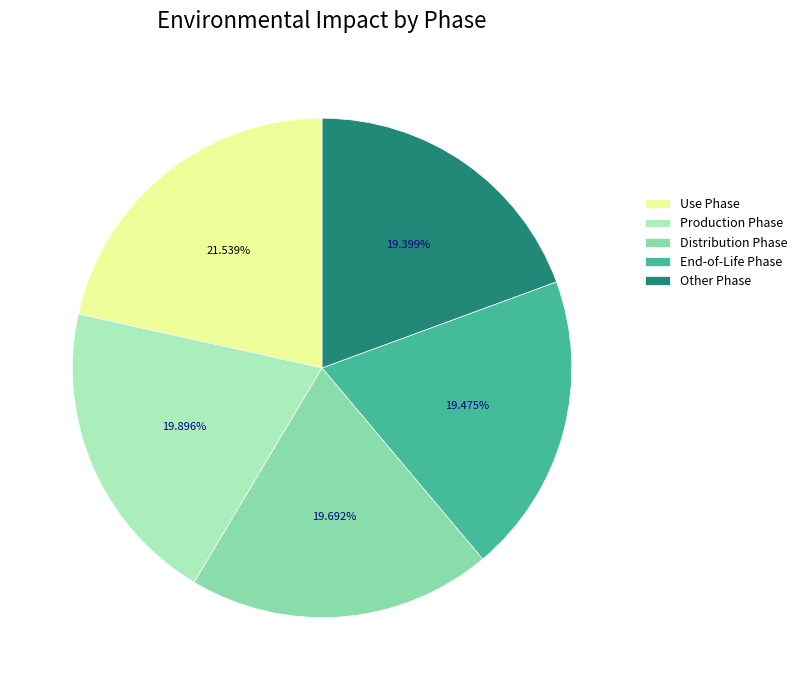

What is the largest slice in the pie chart?

Use Phase